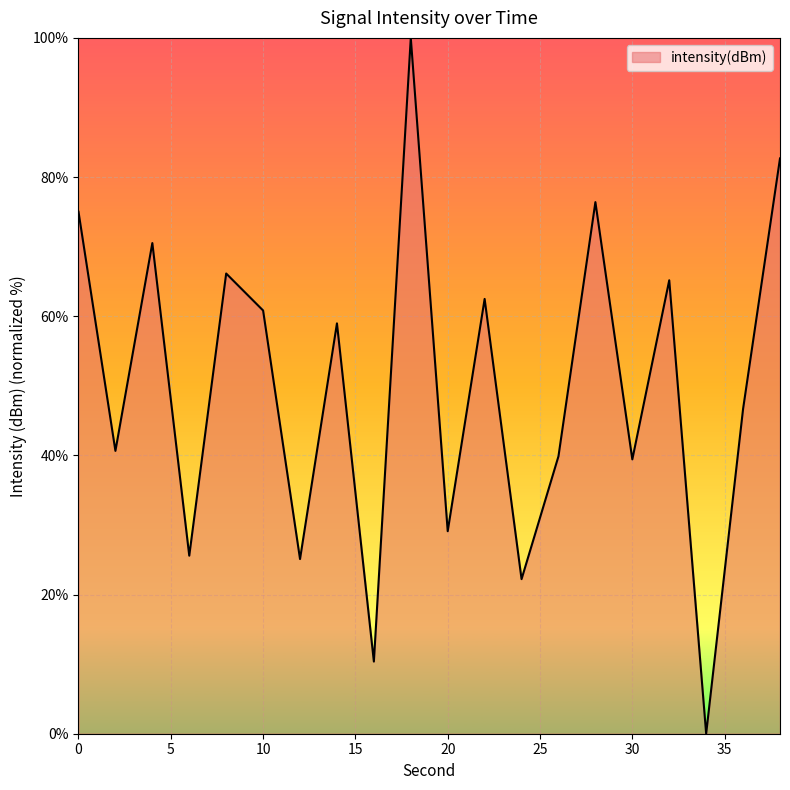

What is the maximum value shown in the chart?

100.0